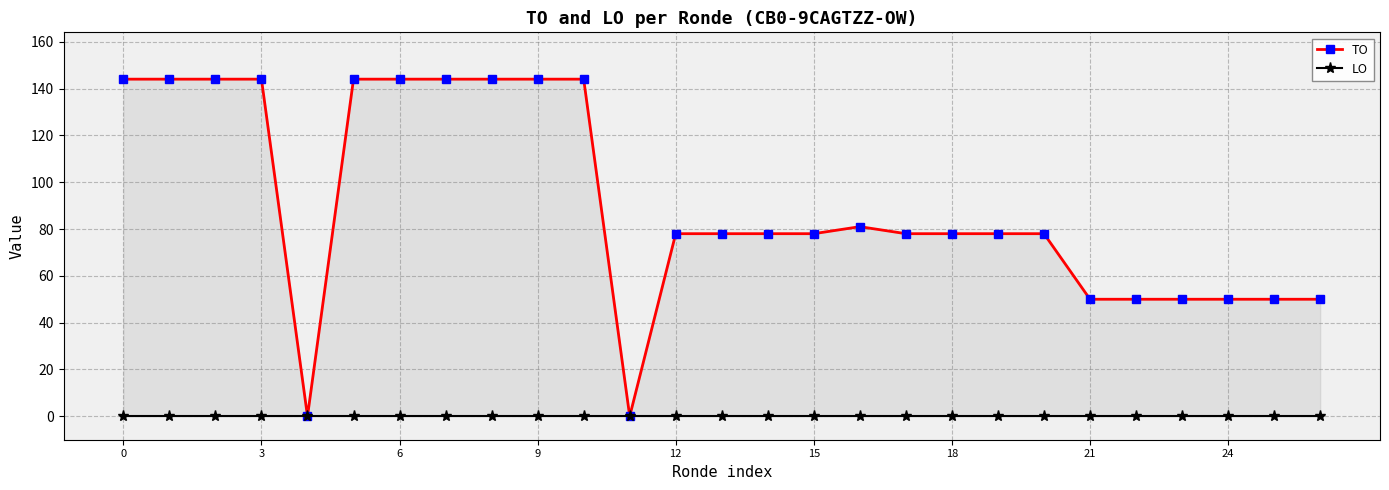

How many lines are shown in the chart?

2